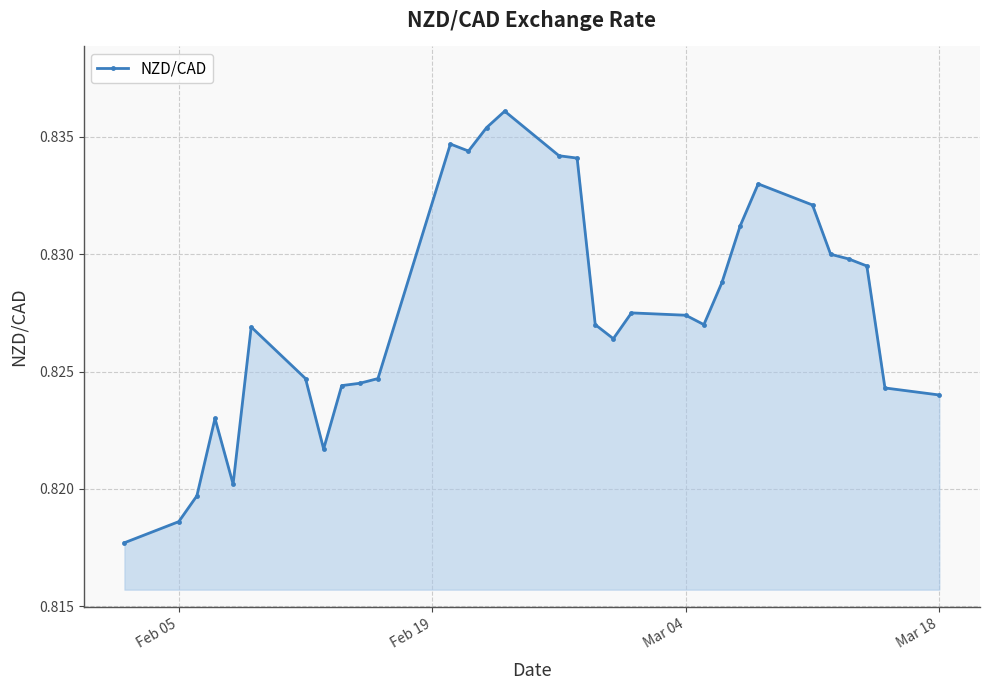

How many series are shown in this chart?

1